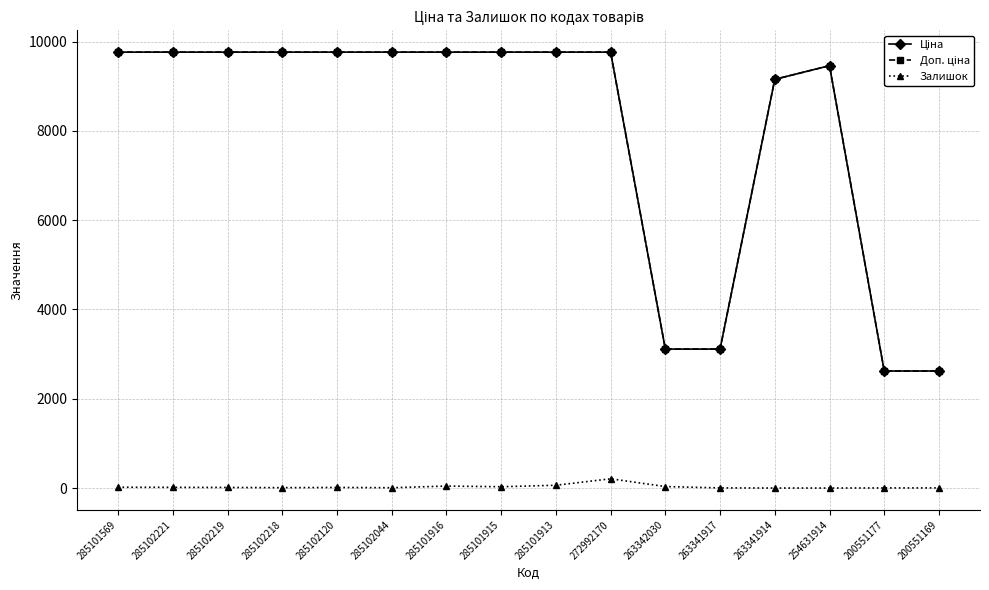

True or false: Залишок has a value of 0.0 at 263341914.

True